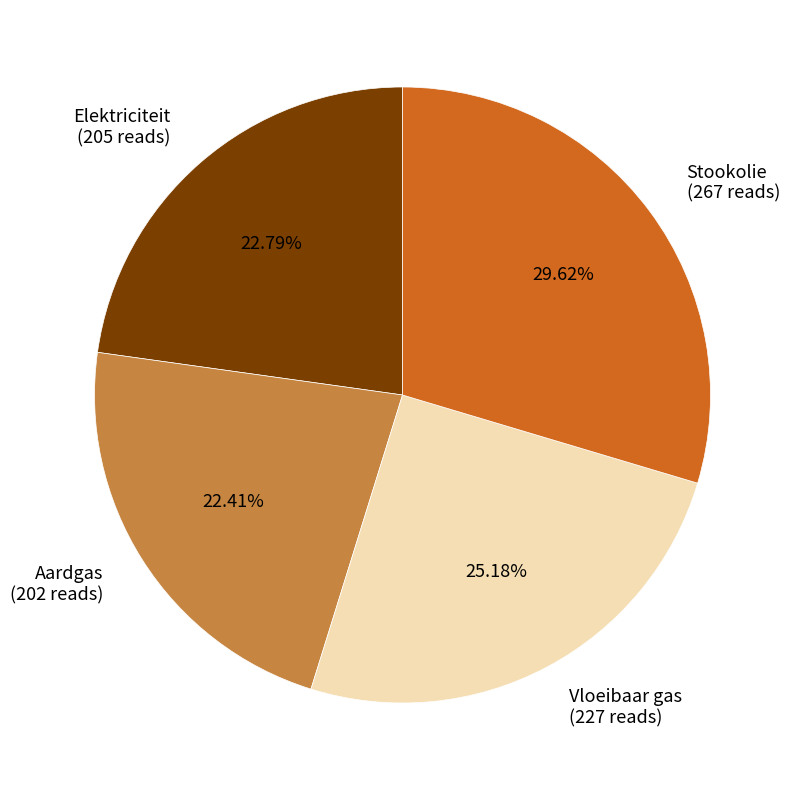

The Stookolie slice represents 30% of the pie. True or false?

True